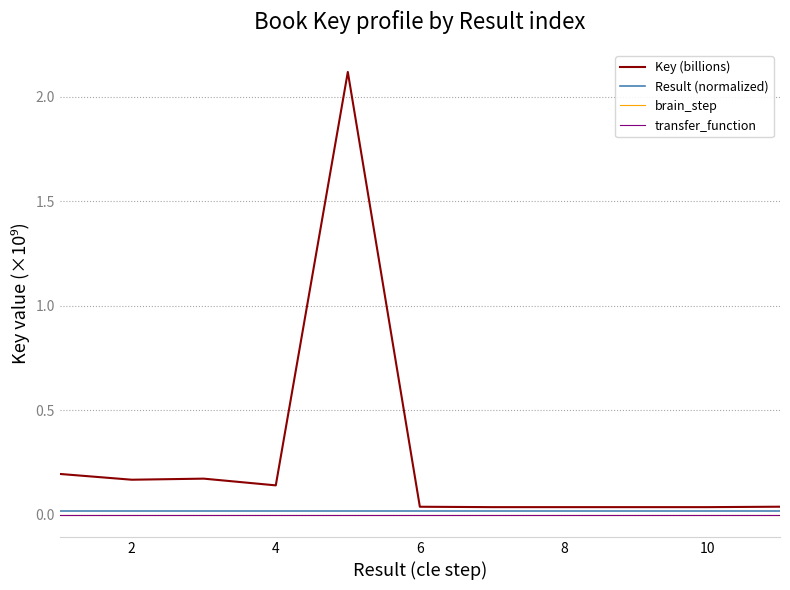

Does the chart display data point markers on the line(s)?

No